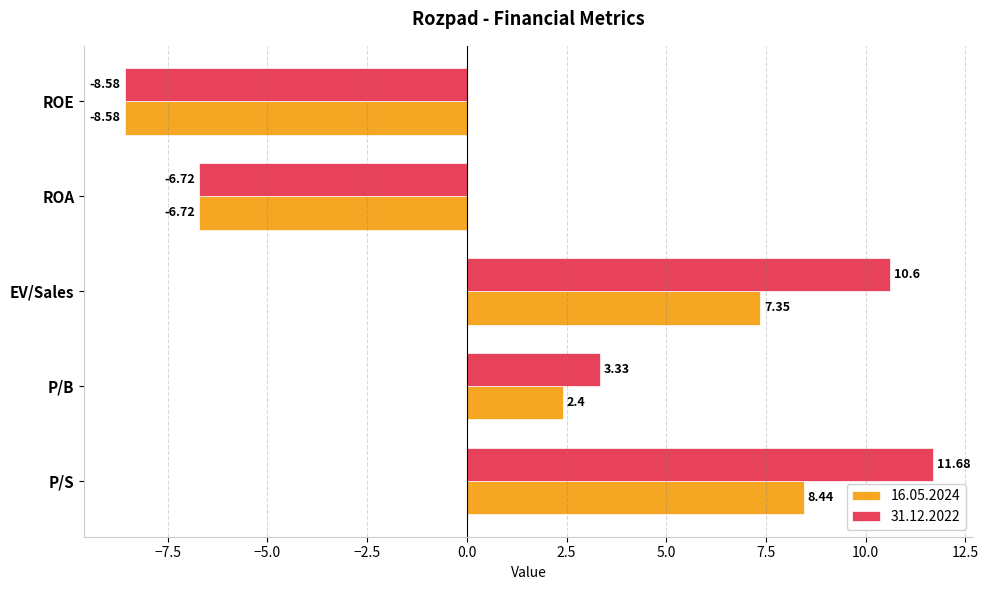

What is the difference between the 16.05.2024 values at ROE and EV/Sales?

15.9